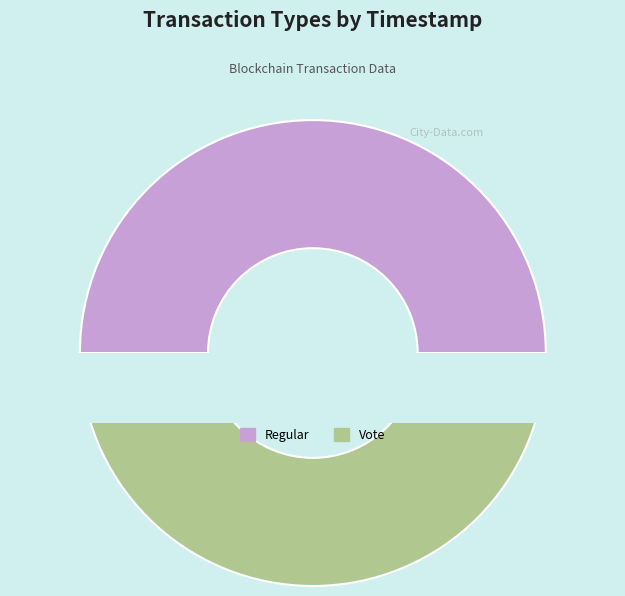

Is there a majority slice in this chart?

Yes